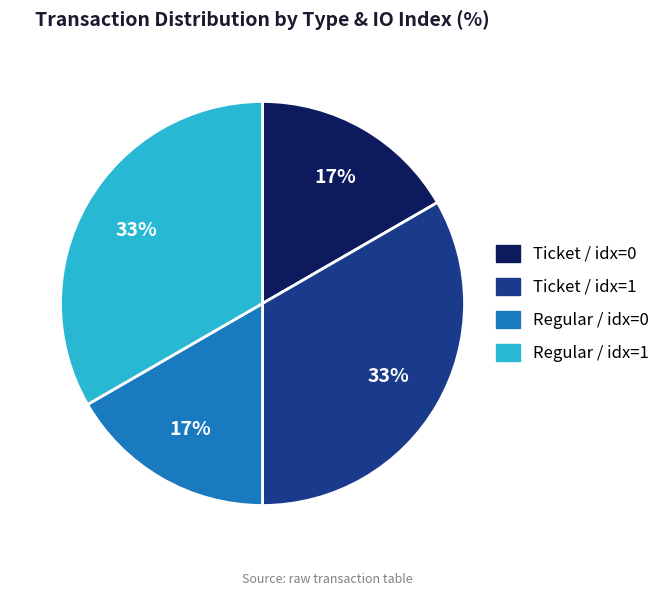

To the nearest percent, what is the average slice percentage?

25%